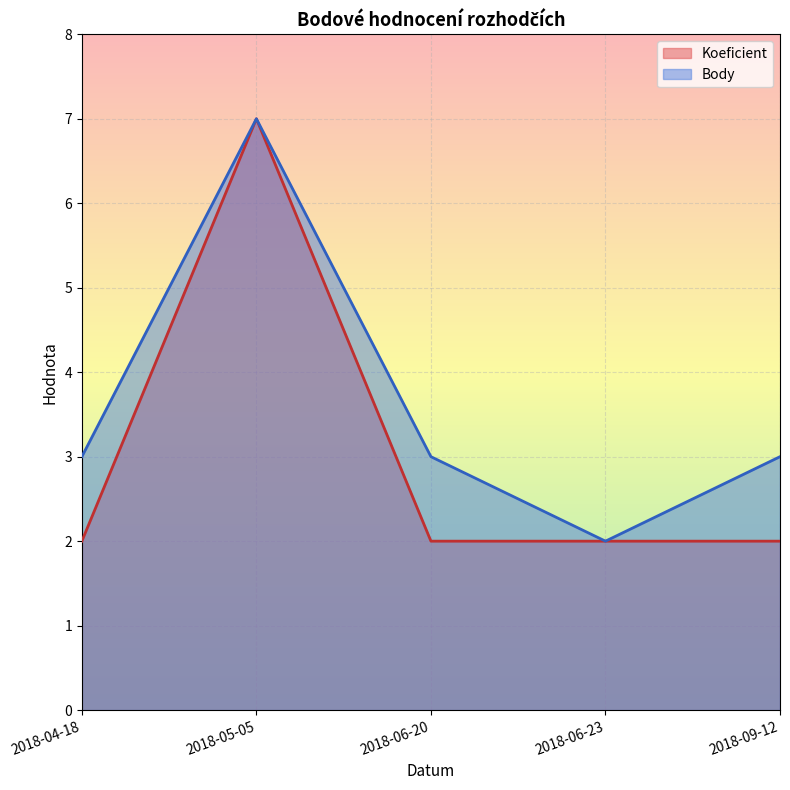

True or false: Koeficient and Body intersect in this chart.

False